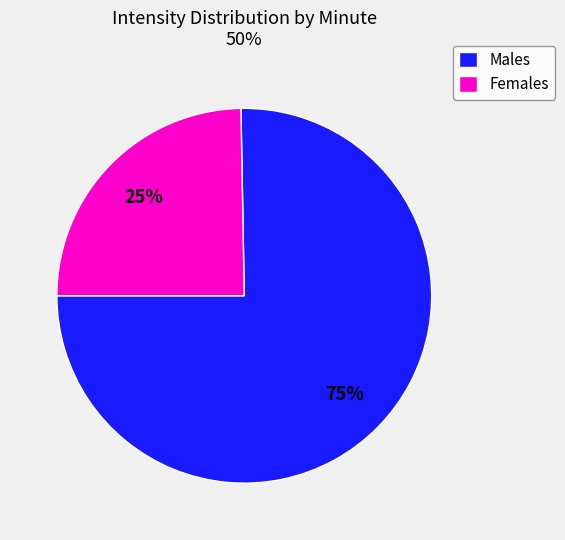

Is there a majority slice in this chart?

Yes